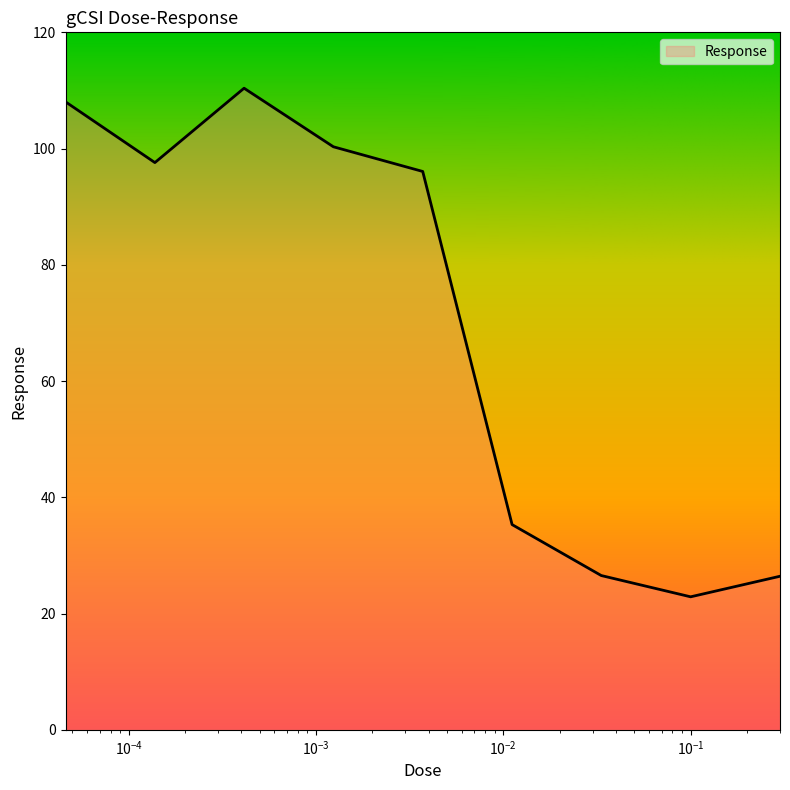

What is the greatest value displayed?

110.4